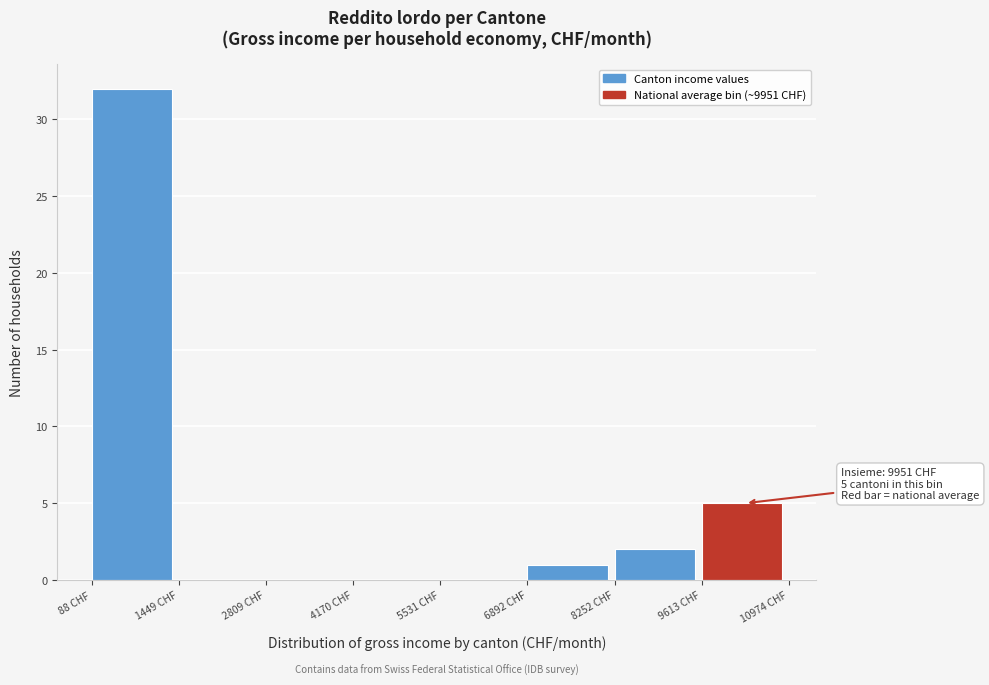

Over which range of the x-axis is the bar tallest?

0 to 1400